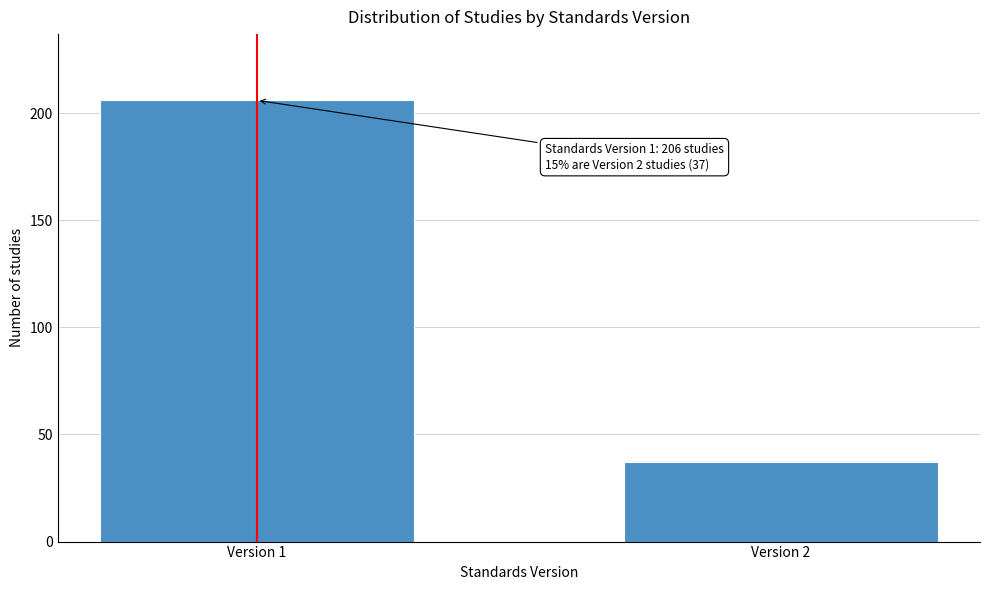

Reading left to right, what are all the values shown in this chart?

206	37